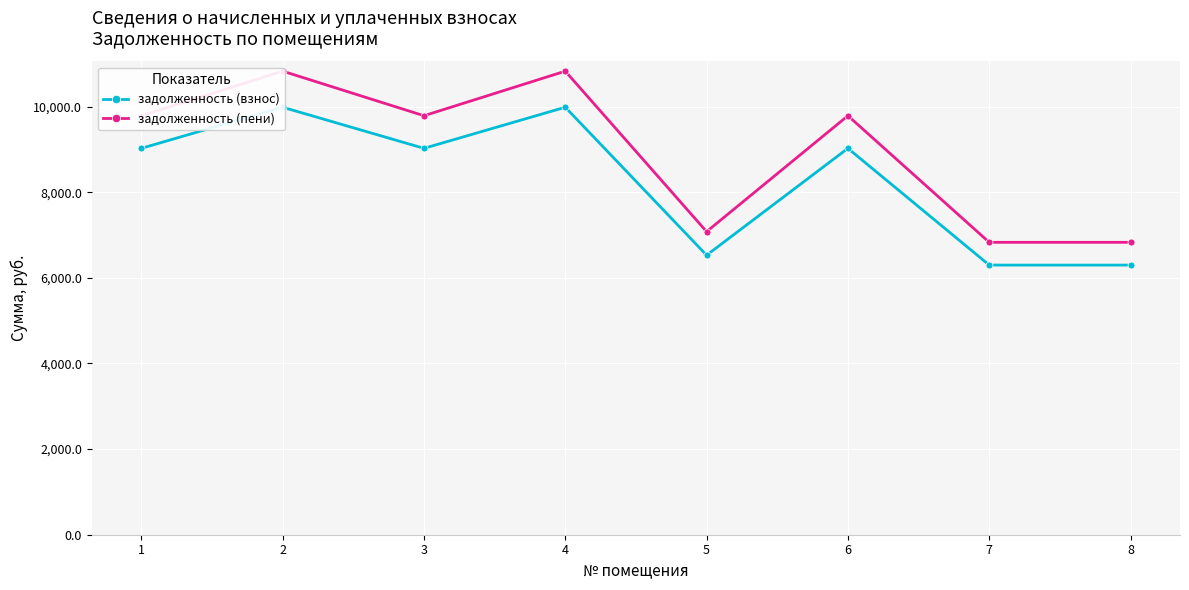

Is it true that задолженность (взнос) equals 14227.2 at 2?

False